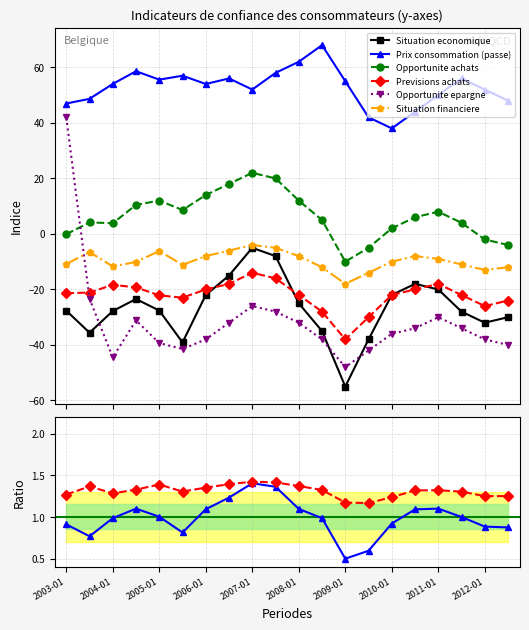

True or false: Opportunite achats has a value of 12.0 at 2008-01.

True